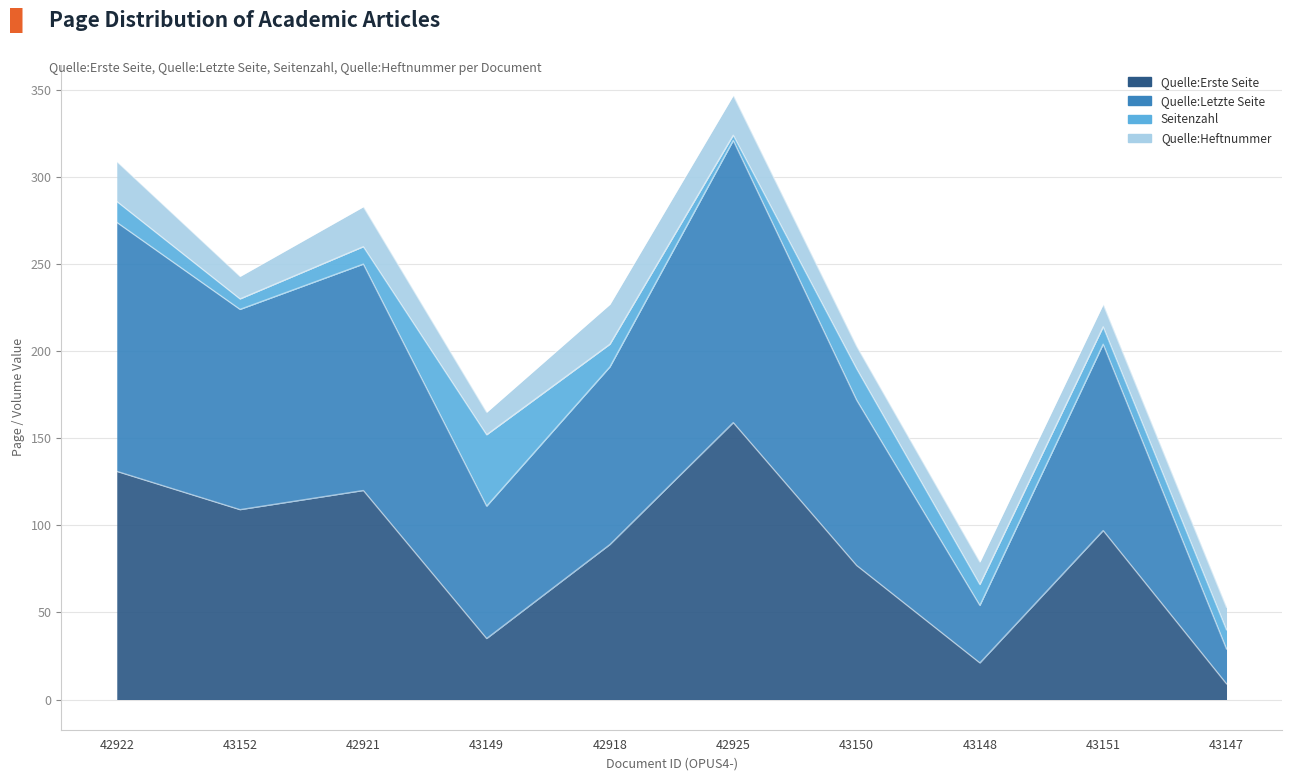

What is the sum of the Quelle:Erste Seite values at 43147 and 42925?

168